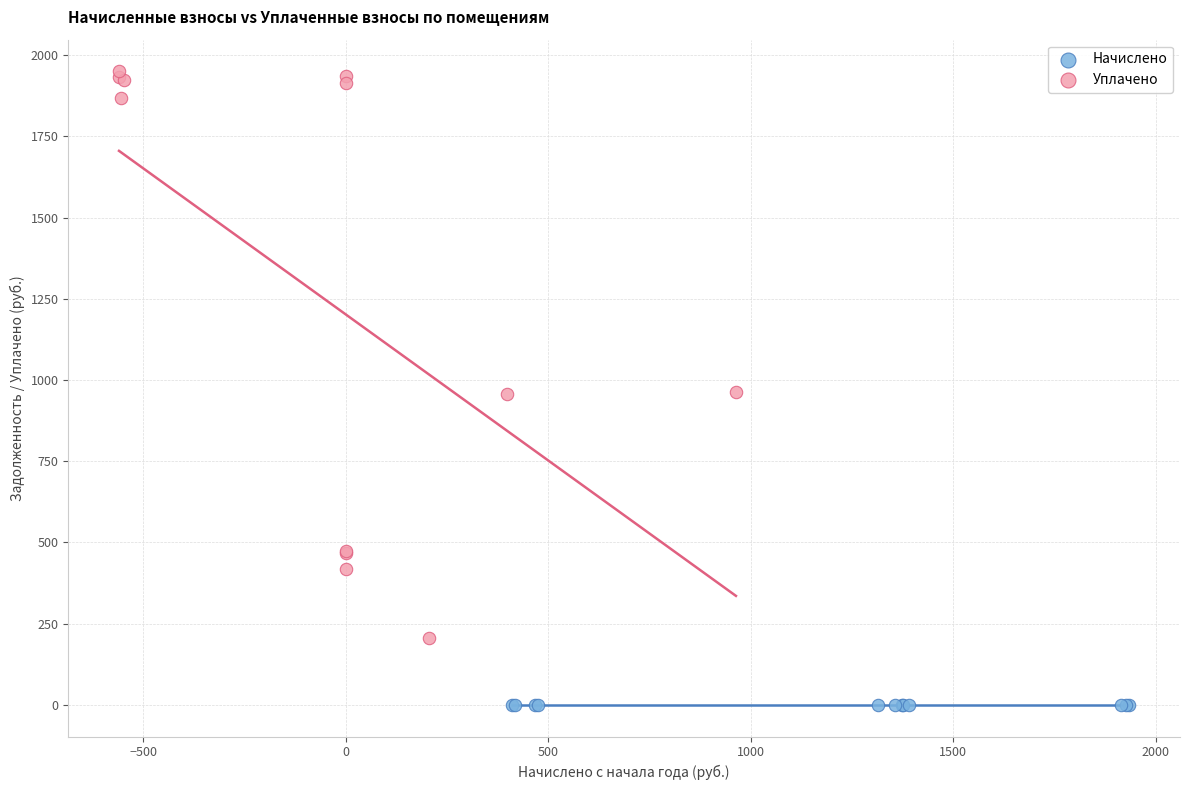

Which series reaches the maximum Y coordinate?

Уплачено